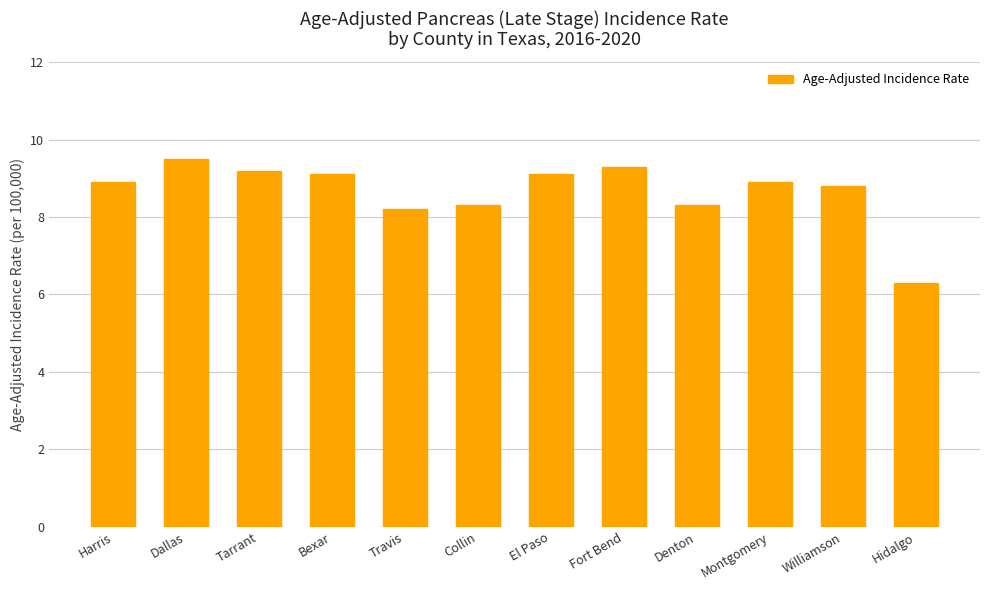

Reading right to left, transcribe all the data shown in this chart.

Hidalgo=6.3	Williamson=8.8	Montgomery=8.9	Denton=8.3	Fort Bend=9.3	El Paso=9.1	Collin=8.3	Travis=8.2	Bexar=9.1	Tarrant=9.2	Dallas=9.5	Harris=8.9